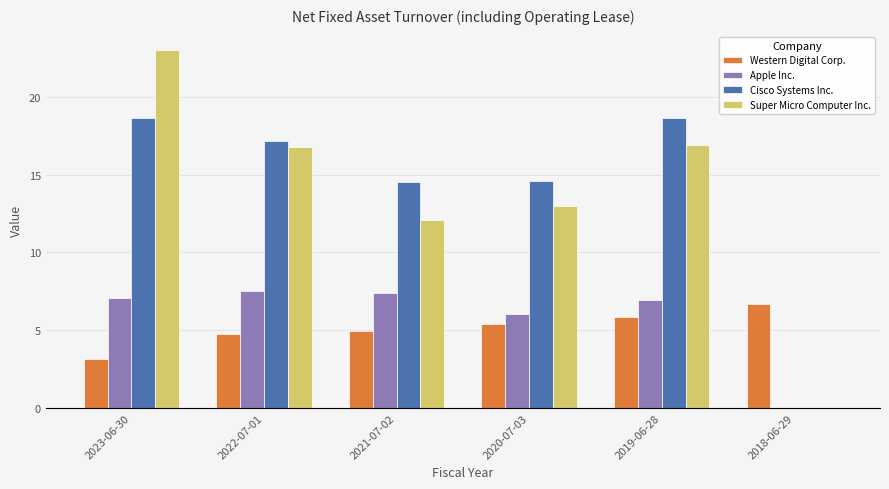

The Apple Inc. series shows 7.0 at 2023-06-30. True or false?

True